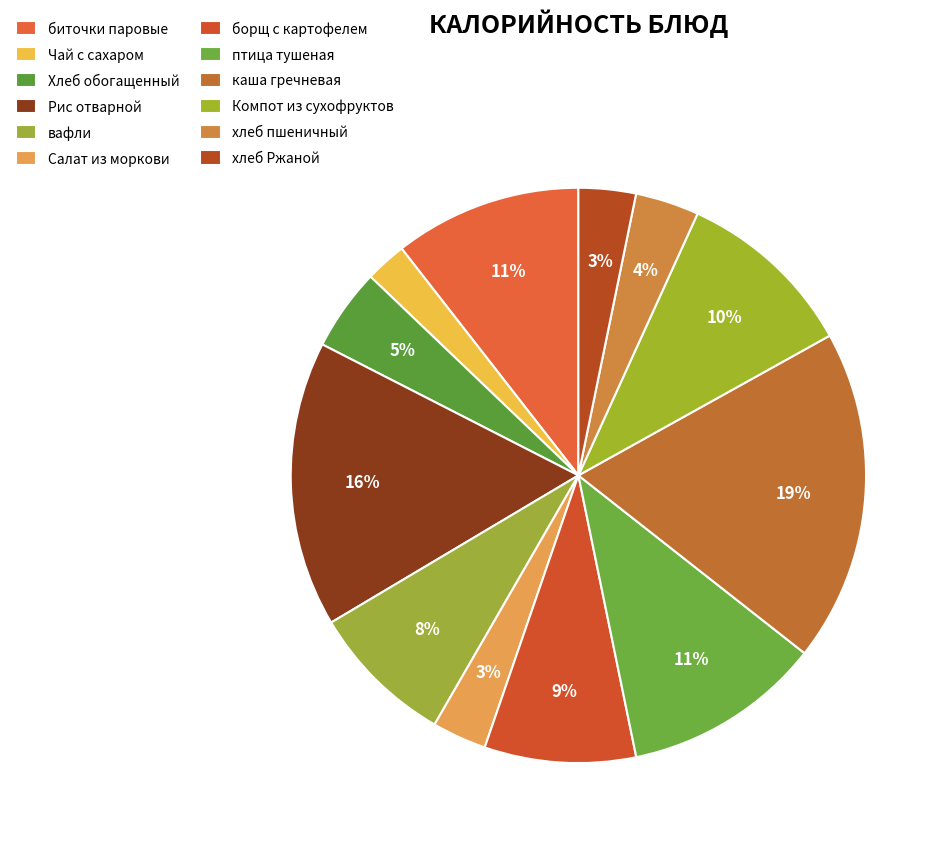

What is the ratio of the value at Хлеб обогащенный to the value at Чай с сахаром?

2.0